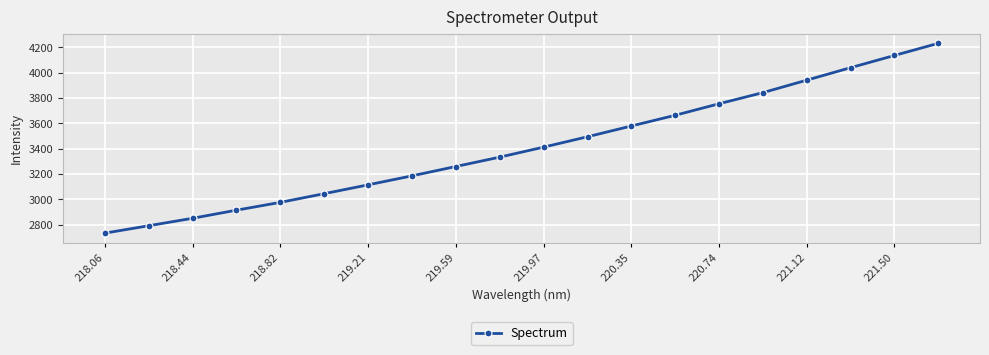

How many data points are above 3412?

10